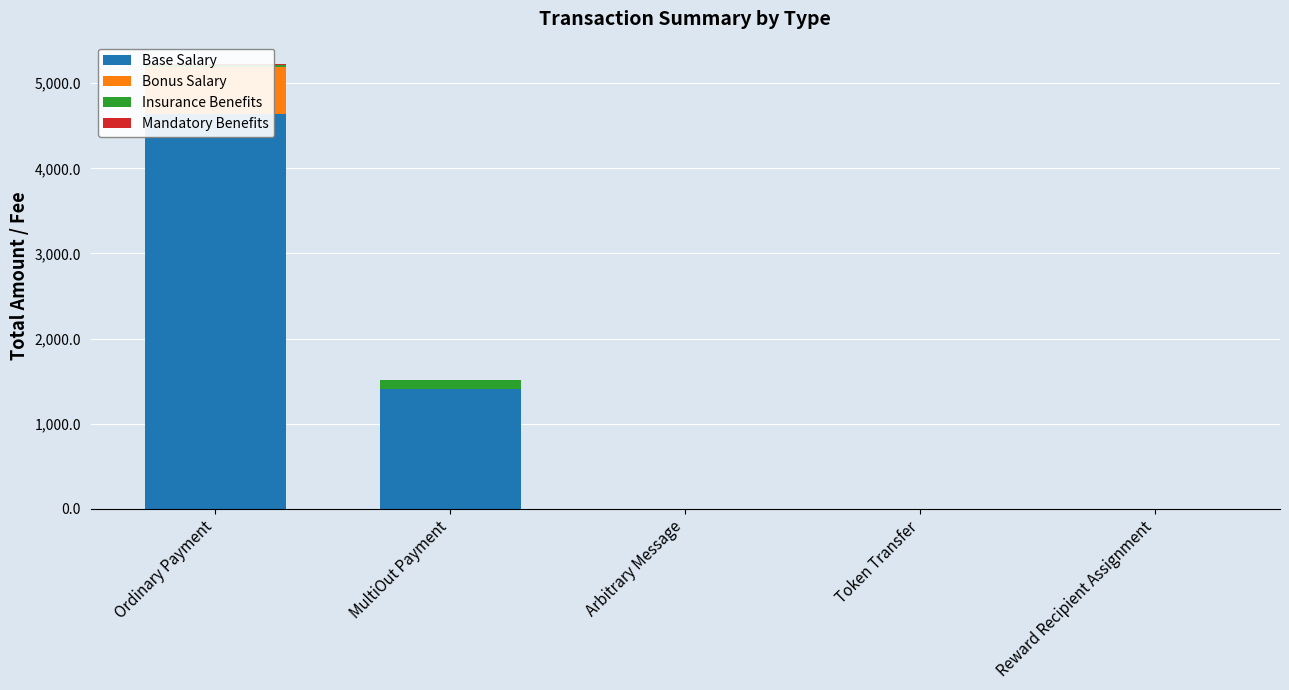

Reading left to right, what are all the values shown in this chart?

Base Salary: 4639.5	1407.3	0.0	1.0	0.0
Bonus Salary: 546.5	0.0	0.0	0.0	0.0
Insurance Benefits: 24.0	101.7	0.0	0.0	0.0
Mandatory Benefits: 17.9	0.9	0.2	0.0	1.0